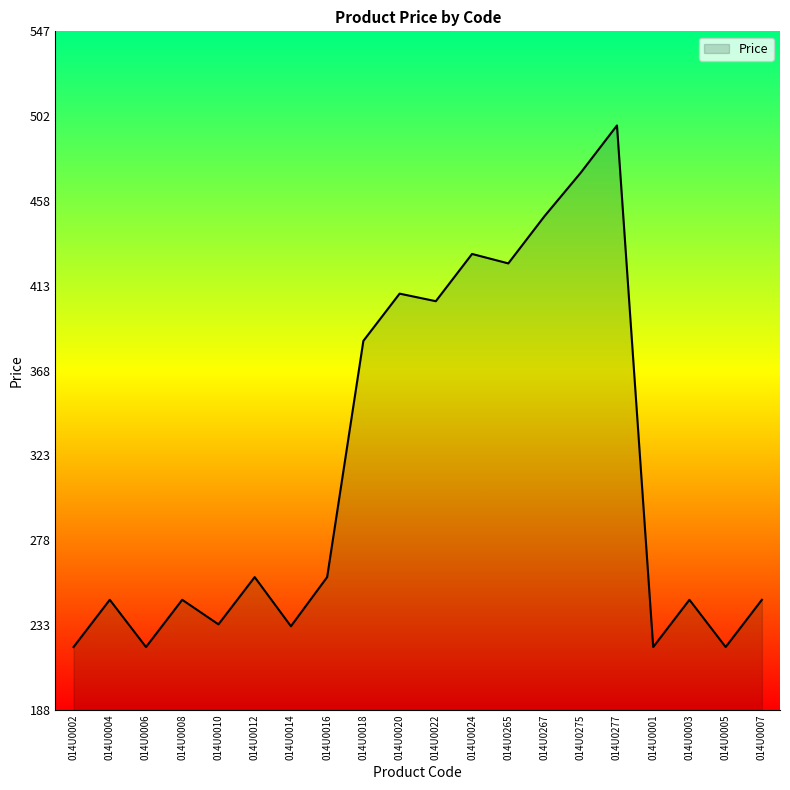

True or false: there are more than 2 points higher than both neighbors.

True